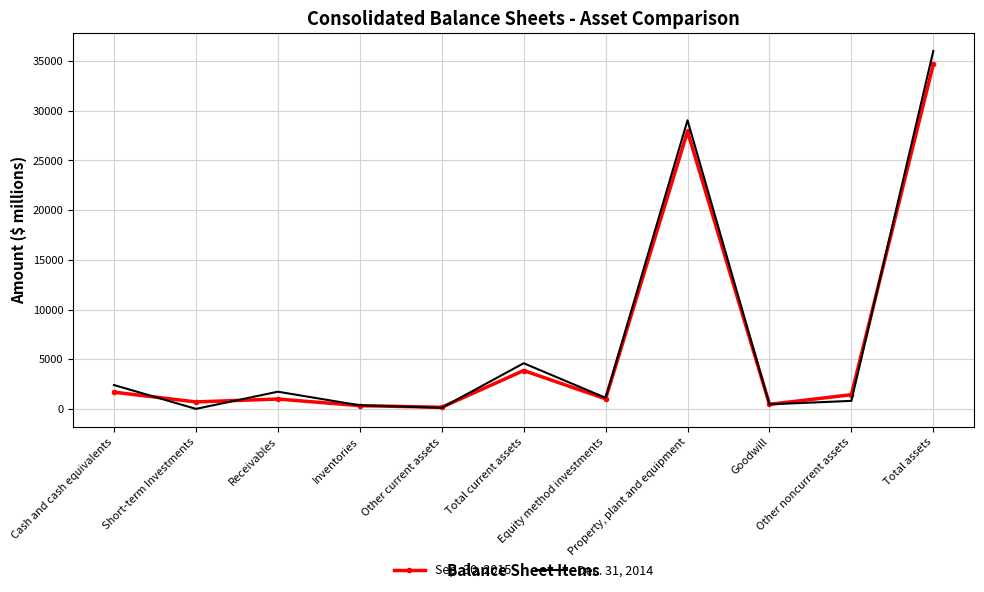

The value of Sep. 30, 2015 at Inventories is 324. True or false?

True